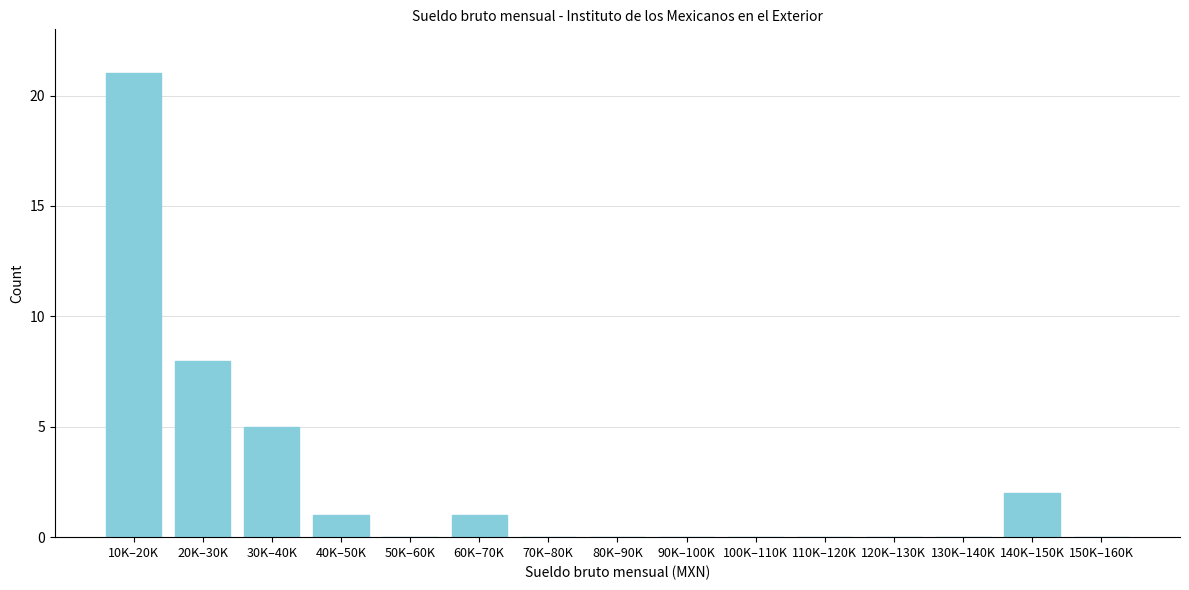

Reading left to right, what are all the values shown in this chart?

10K–20K=21	20K–30K=8	30K–40K=5	40K–50K=1	50K–60K=0	60K–70K=1	70K–80K=0	80K–90K=0	90K–100K=0	100K–110K=0	110K–120K=0	120K–130K=0	130K–140K=0	140K–150K=2	150K–160K=0